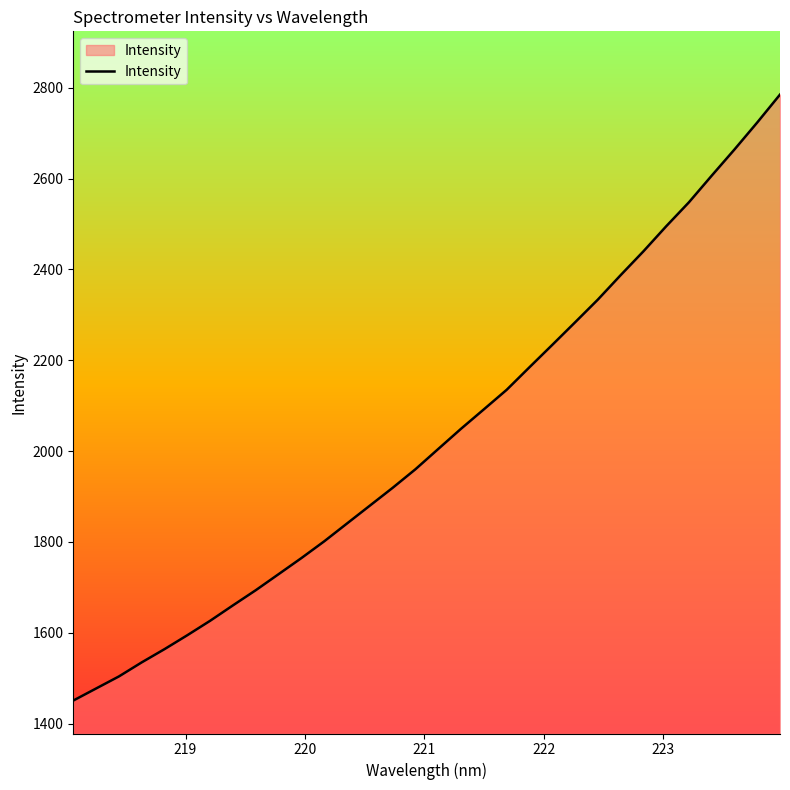

What is the smallest value displayed?

1450.5